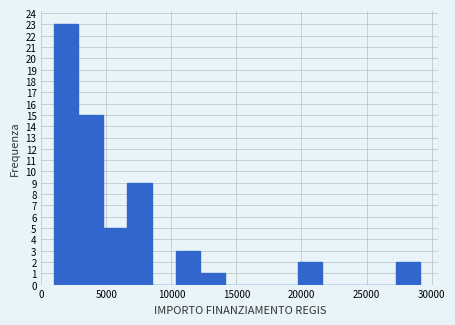

Around what value on the x-axis is the tallest bar? Give the approximate position of its centre, as read against the axis.

2000